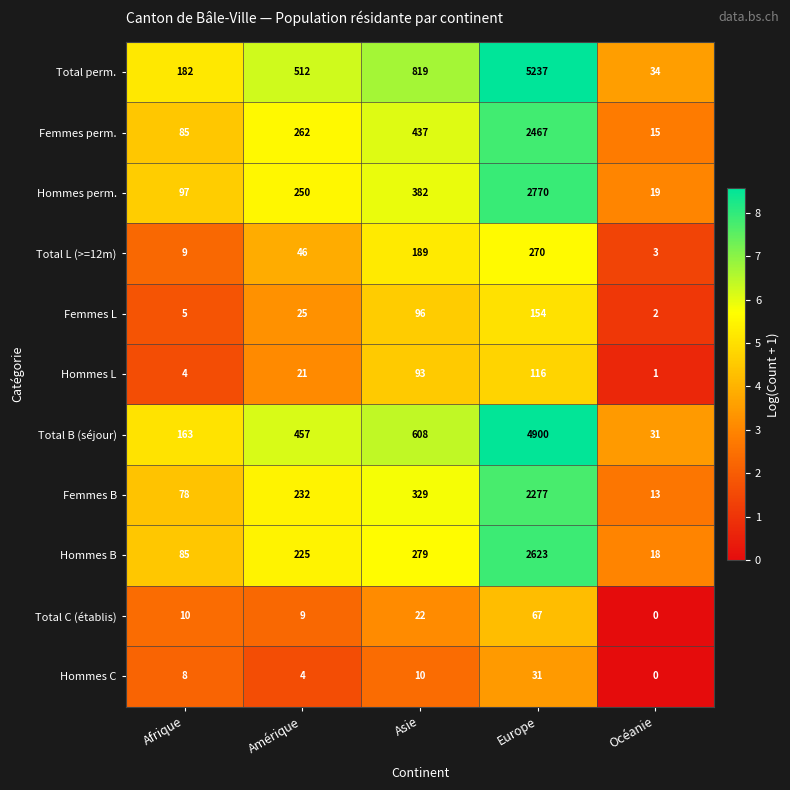

Is it true that Total B (séjour) equals 31 at Océanie?

True